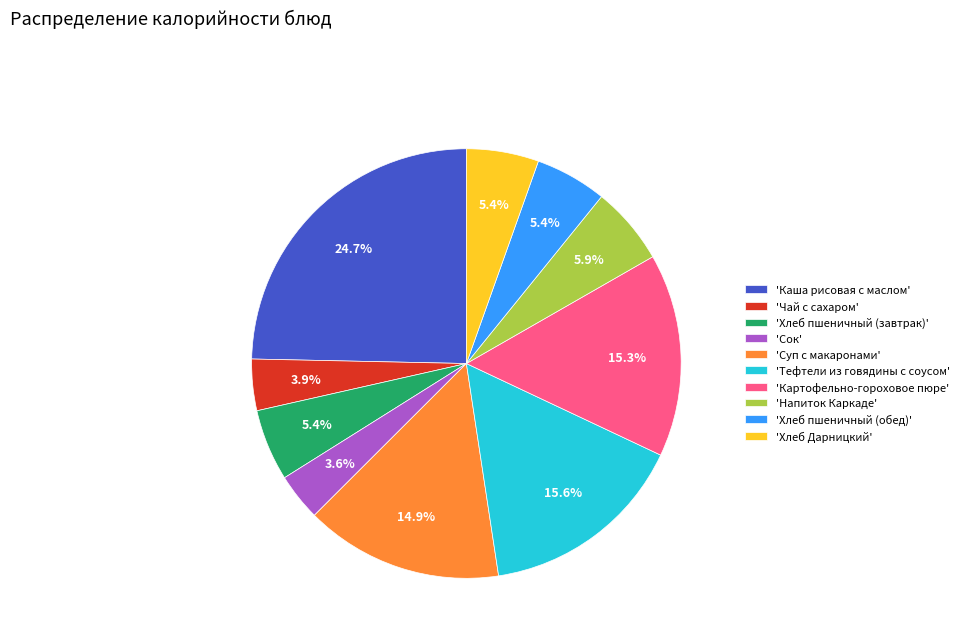

How many segments does this pie chart have?

10